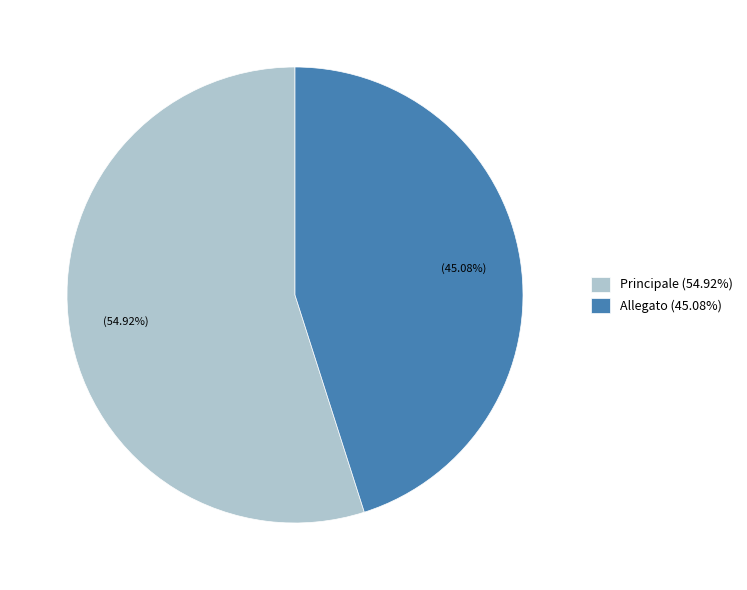

Is it true that Allegato is 45% of the pie?

True